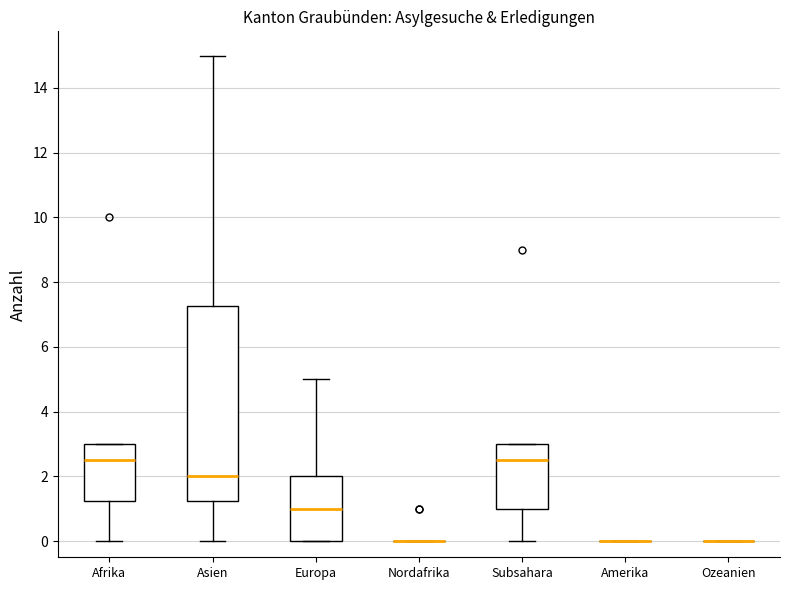

Reading left to right, read every box against the y-axis: the position of its median line, the range the box covers, and the ends of its whiskers. The values are not printed on the chart, so give them approximately, as read against the axis.

Afrika: median 2.6, box 1.2 to 3.0, whiskers 0.0 to 3.0
Asien: median 2.0, box 1.2 to 7.2, whiskers 0.0 to 15.0
Europa: median 1.0, box 0.0 to 2.0, whiskers 0.0 to 5.0
Nordafrika: box collapsed to a line at 0.0, whiskers 0.0 to 0.0
Subsahara: median 2.6, box 1.0 to 3.0, whiskers 0.0 to 3.0
Amerika: box collapsed to a line at 0.0, whiskers 0.0 to 0.0
Ozeanien: box collapsed to a line at 0.0, whiskers 0.0 to 0.0